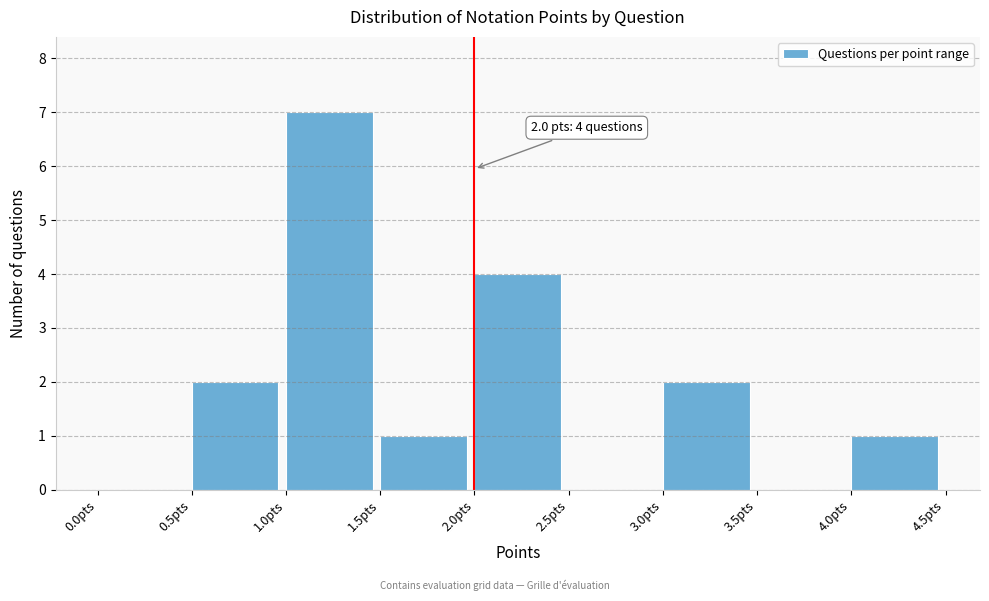

Over which range of the x-axis is the bar tallest?

1.0 to 1.5